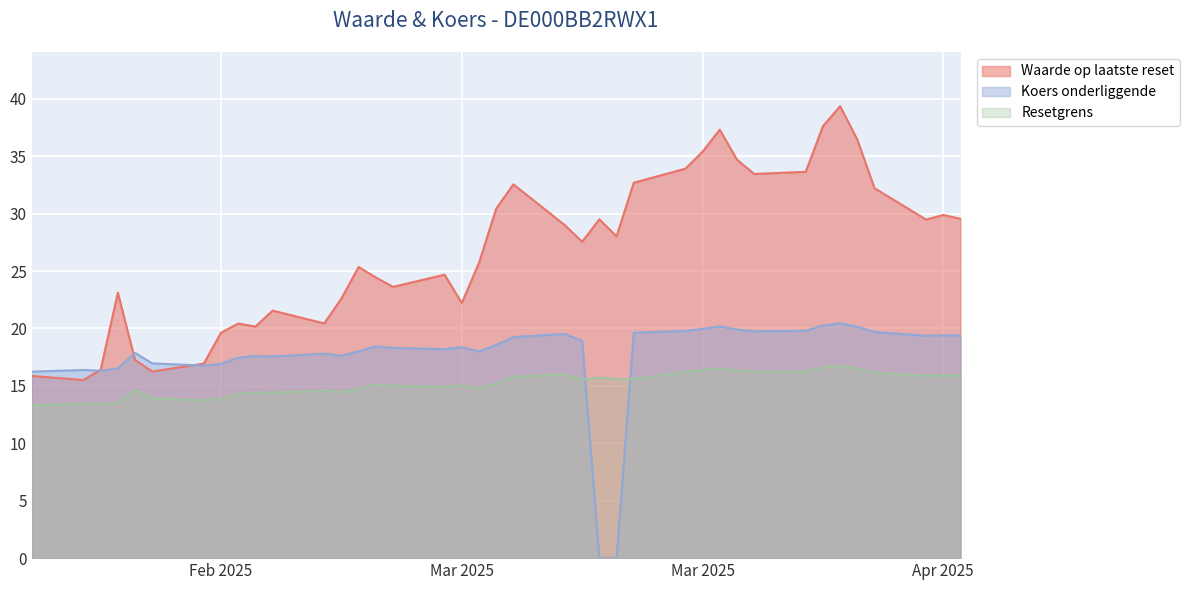

In Waarde op laatste reset, how many points are higher than both neighbors (excluding endpoints)?

10